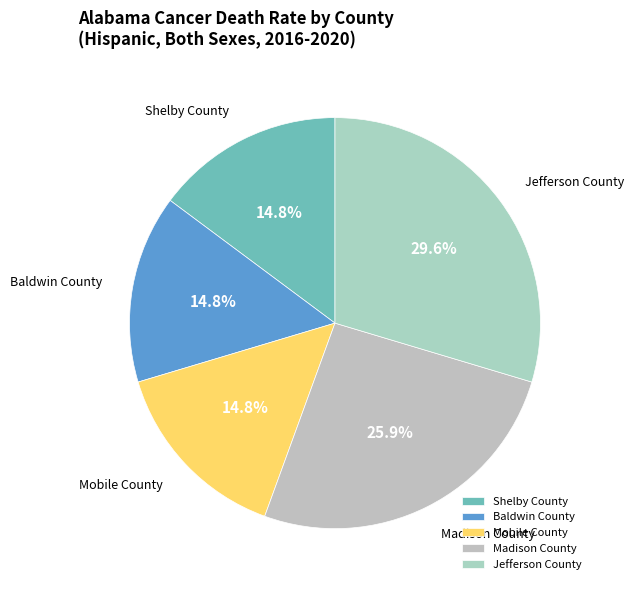

What percentage is the Madison County slice, to the nearest percent?

26%